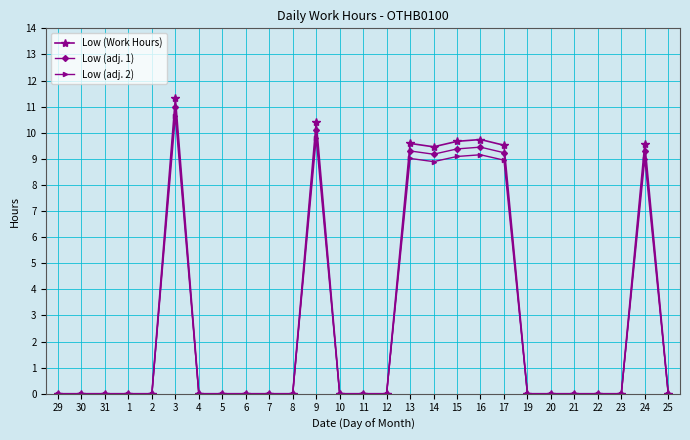

How many categories are shown in the chart?

27